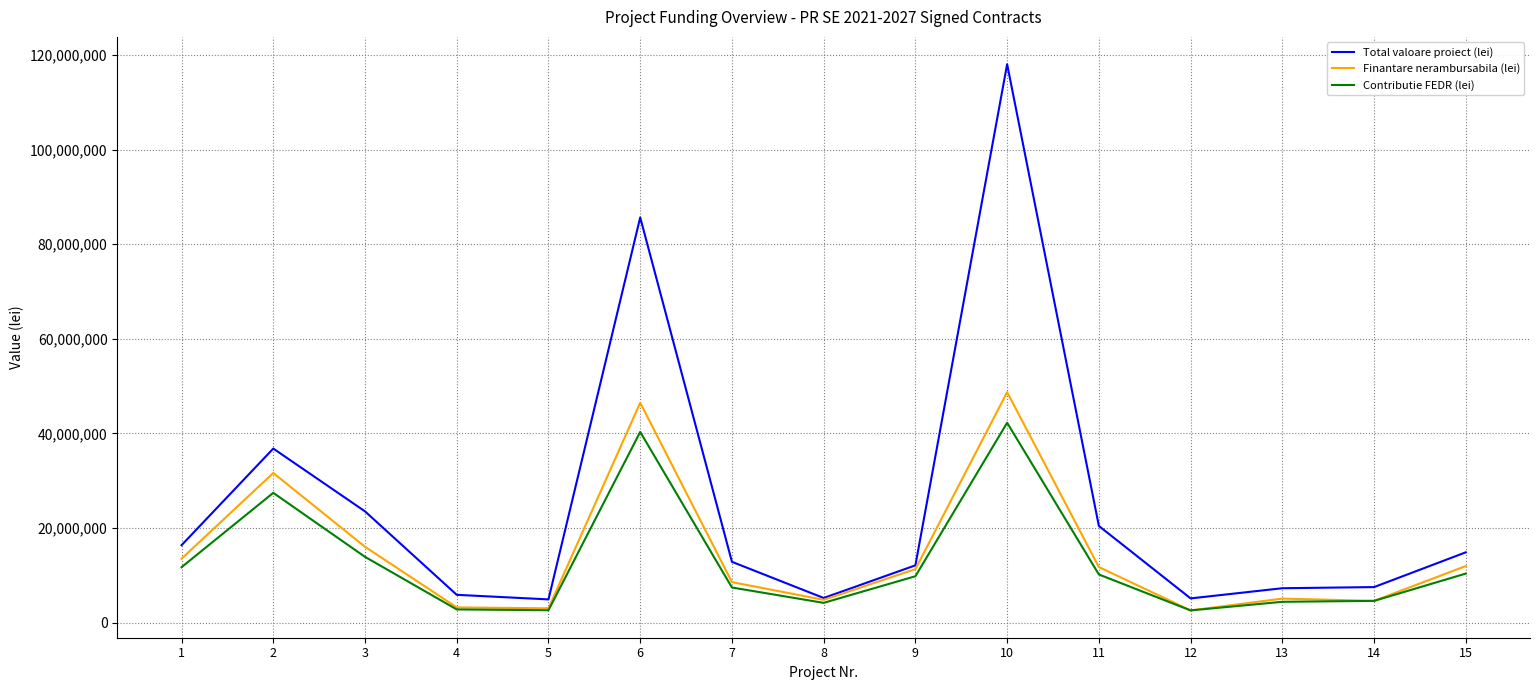

What are all the series names shown in the legend?

Total valoare proiect (lei), Finantare nerambursabila (lei), Contributie FEDR (lei)